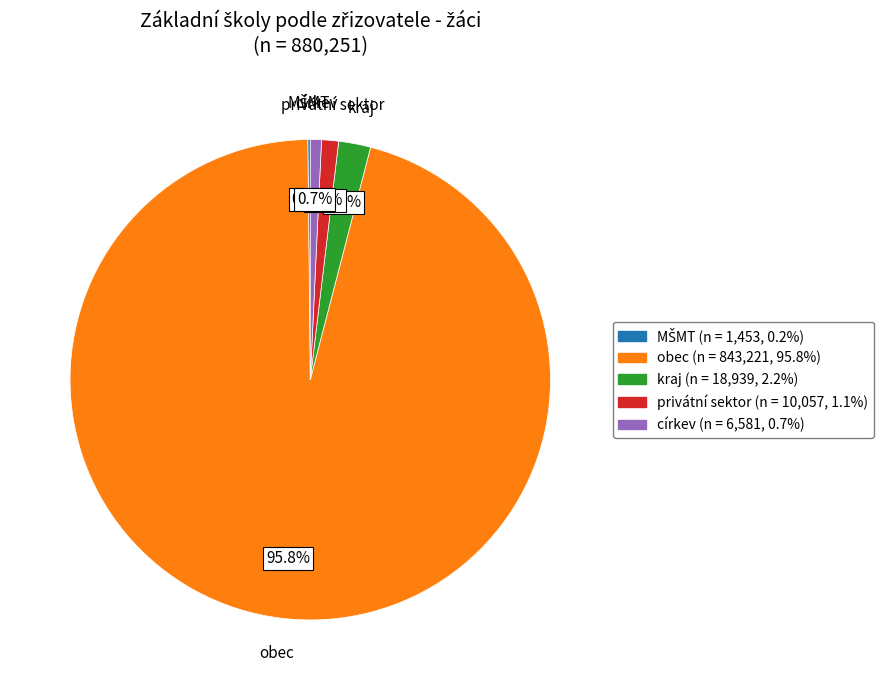

To the nearest percent, what portion does církev represent?

1%